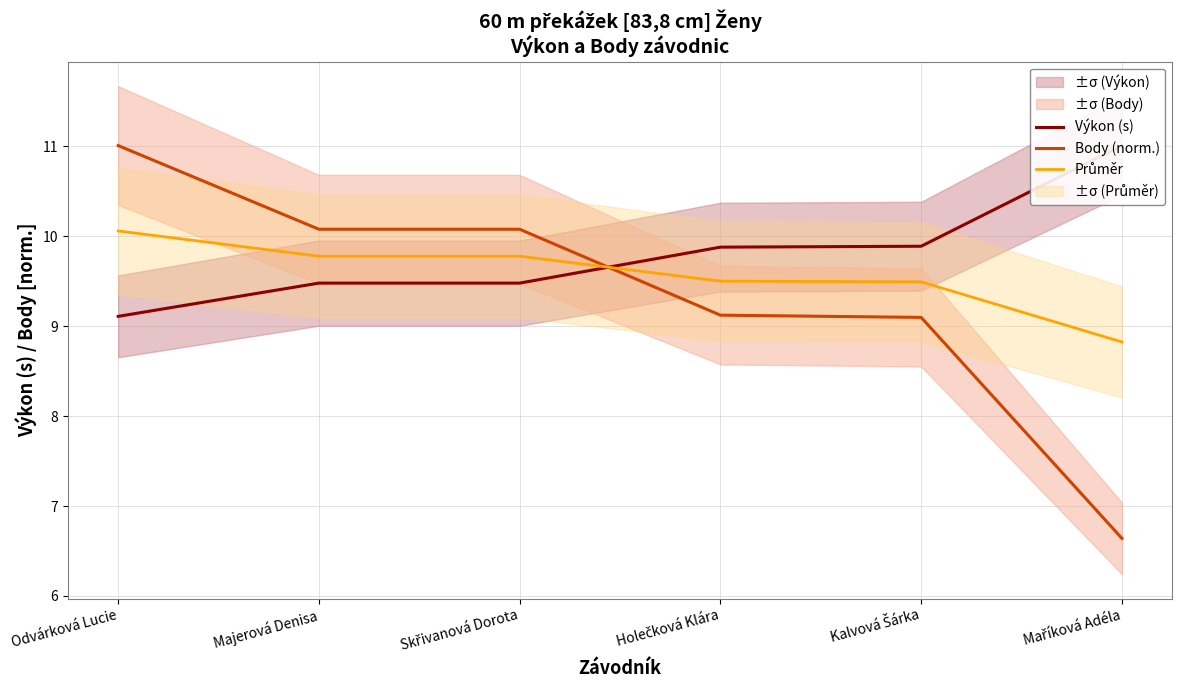

Which category has the lowest value in the Body (norm.) series?

Maříková Adéla